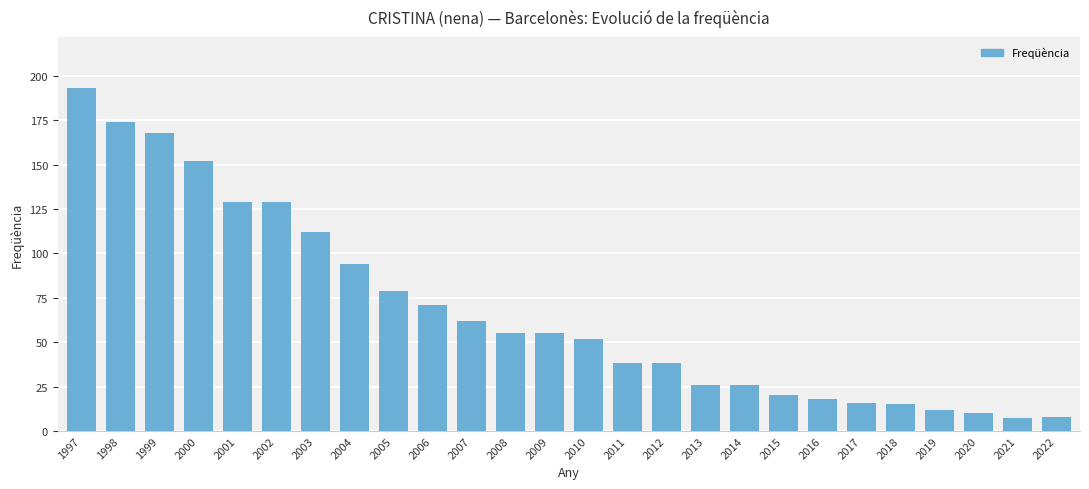

What is the difference between the second highest and second lowest values?

166